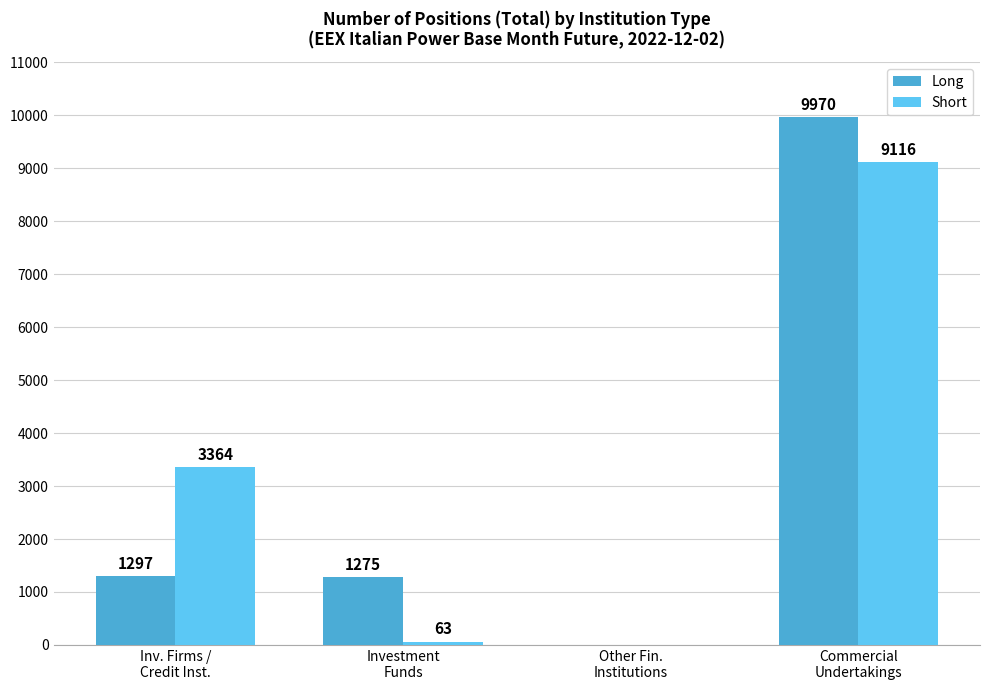

True or false: Long has a value of 0 at Other Fin.
Institutions.

True